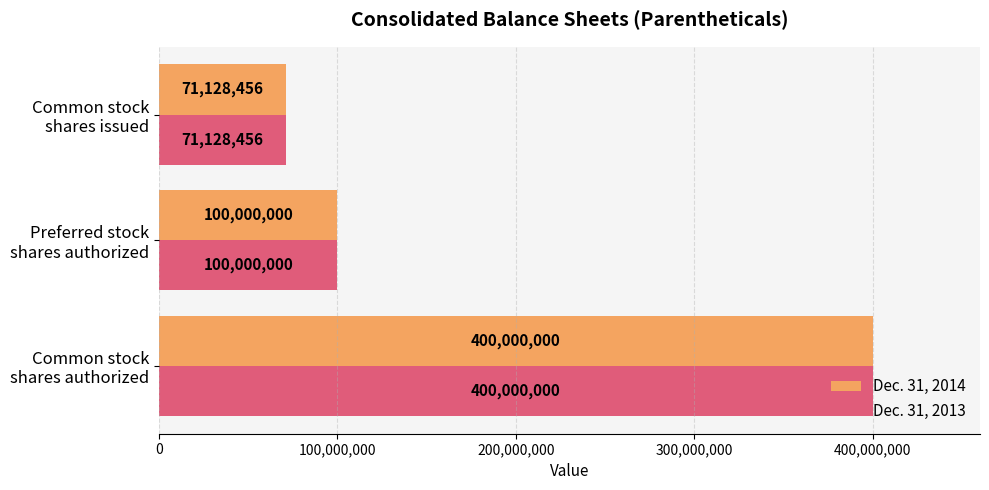

What is the average value of the Dec. 31, 2014 series?

190376152